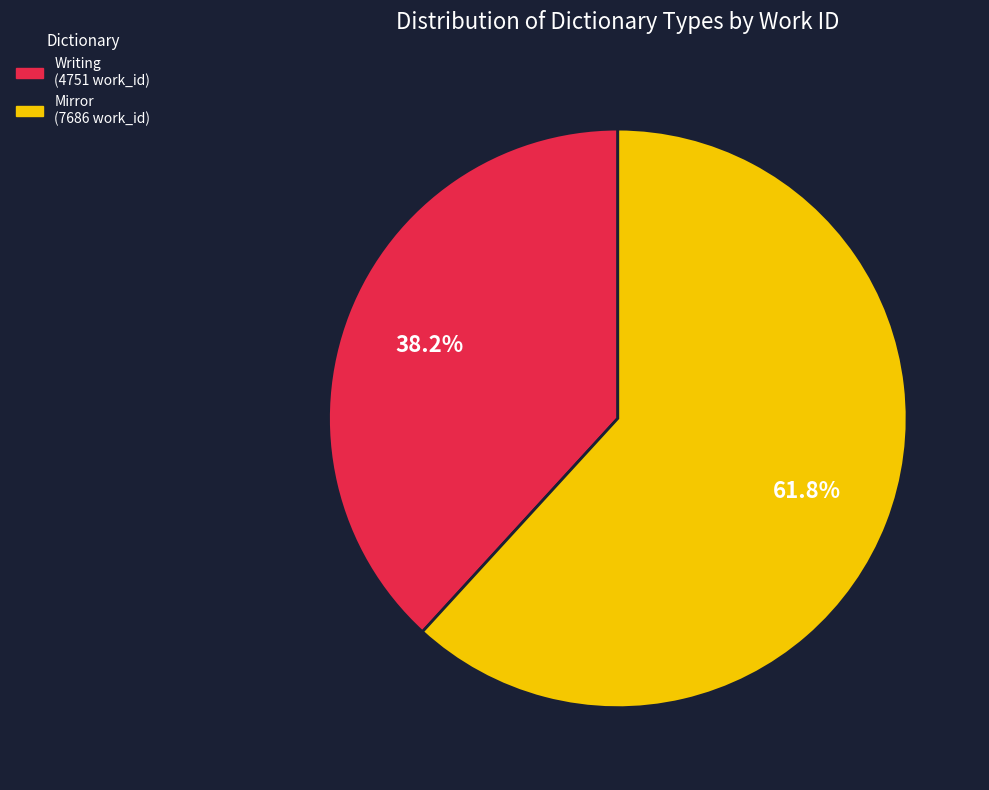

Rank the categories by value from lowest to highest.

Writing, Mirror